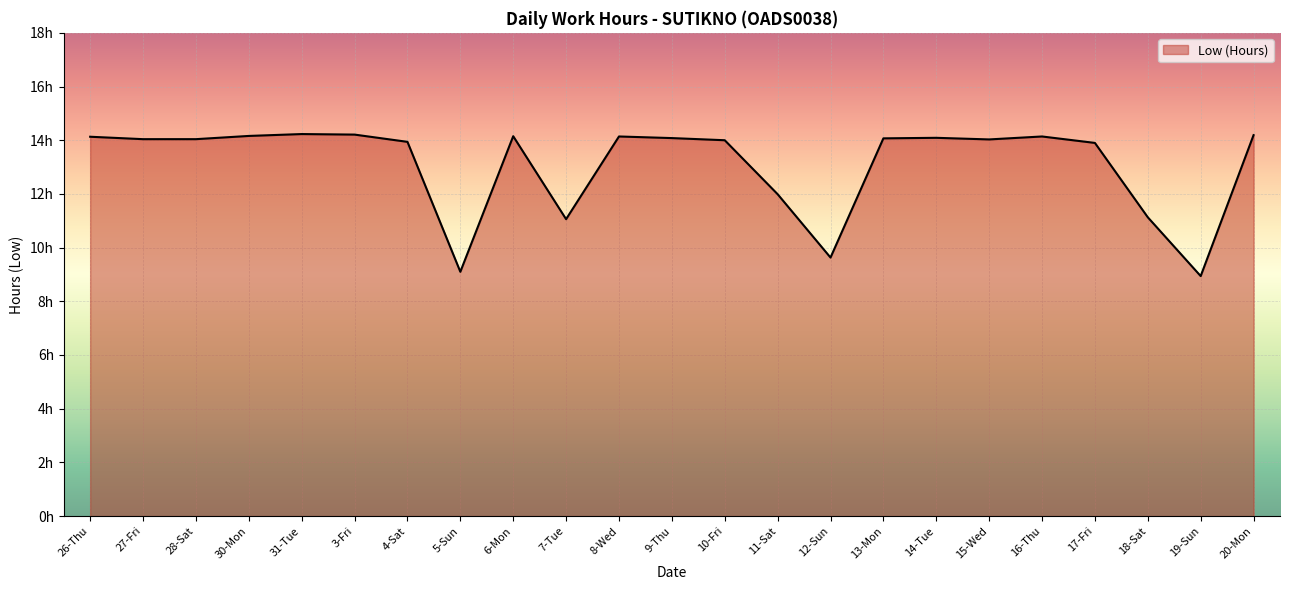

True or false: the data has more than 2 interior local peaks.

True